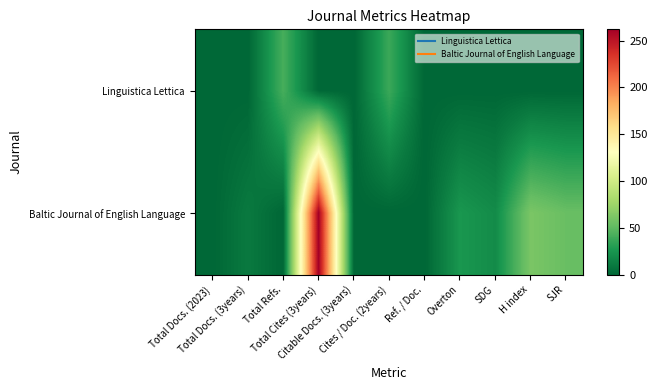

Rank the series by their maximum value, from highest to lowest.

Baltic Journal of English Language, Linguistica Lettica